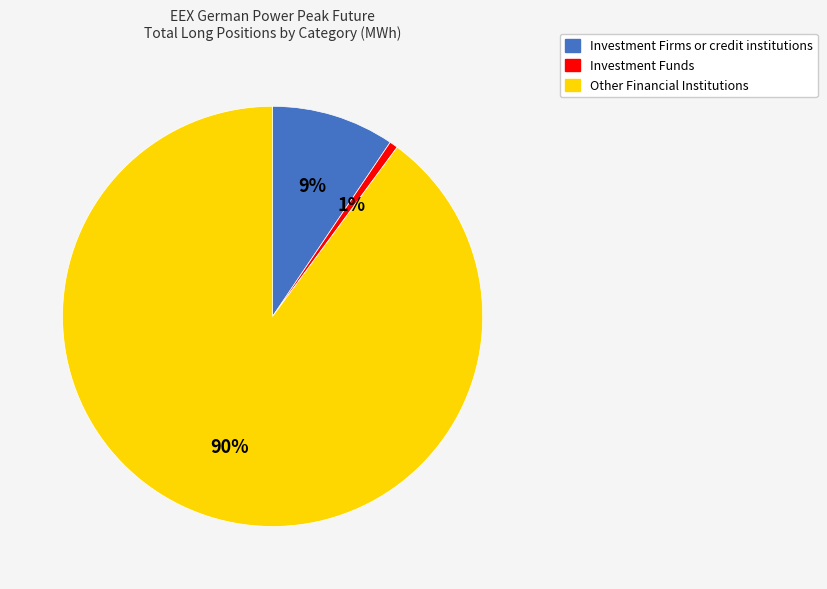

Between Other Financial Institutions and Investment Funds, which is larger?

Other Financial Institutions